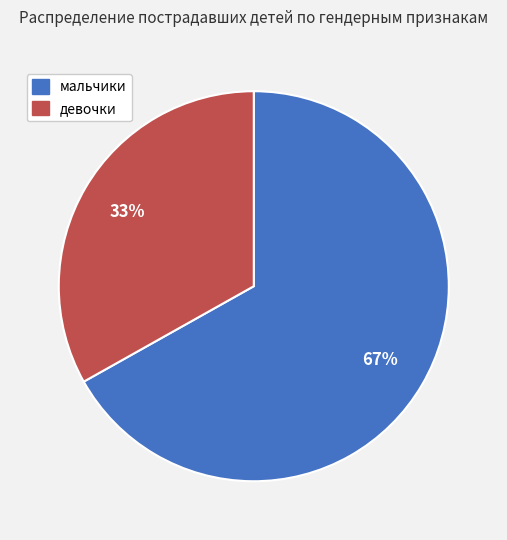

True or false: мальчики accounts for 75% of the total.

False